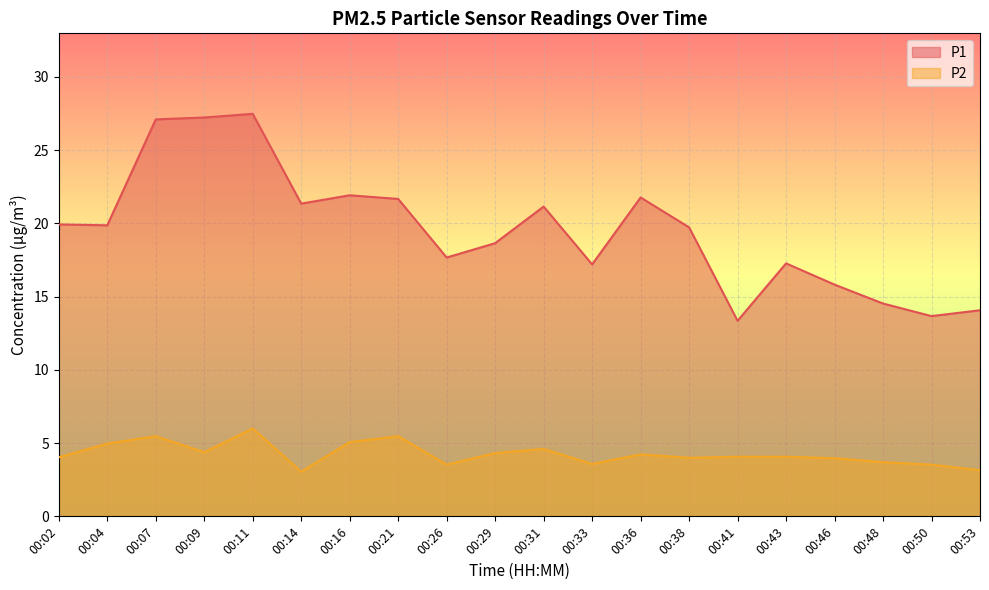

True or false: P1 and P2 cross at least once.

False